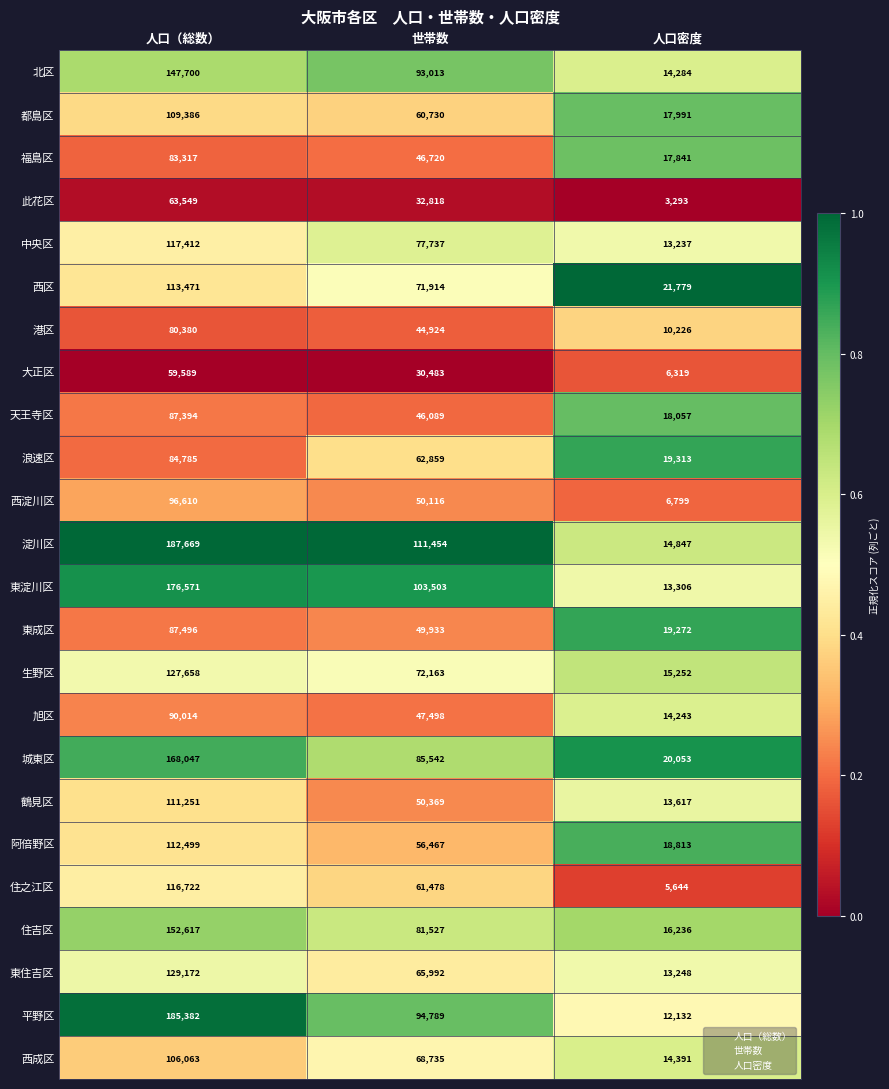

The 東成区 series shows 25709 at 人口密度. True or false?

False